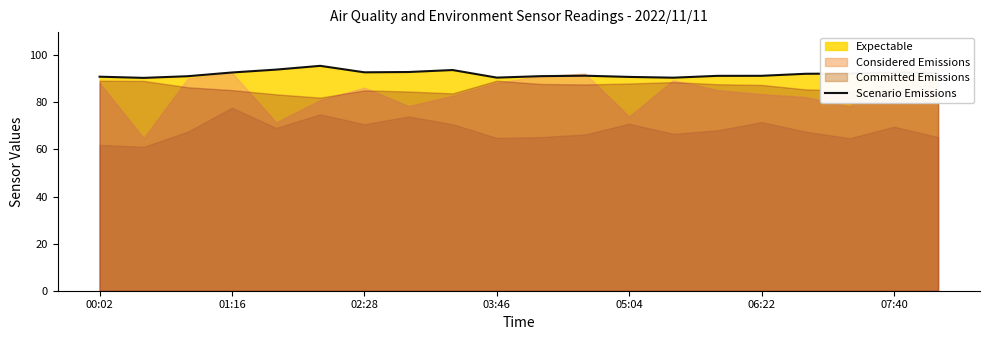

True or false: Scenario Emissions has a value of 92.7 at 01:16.

True